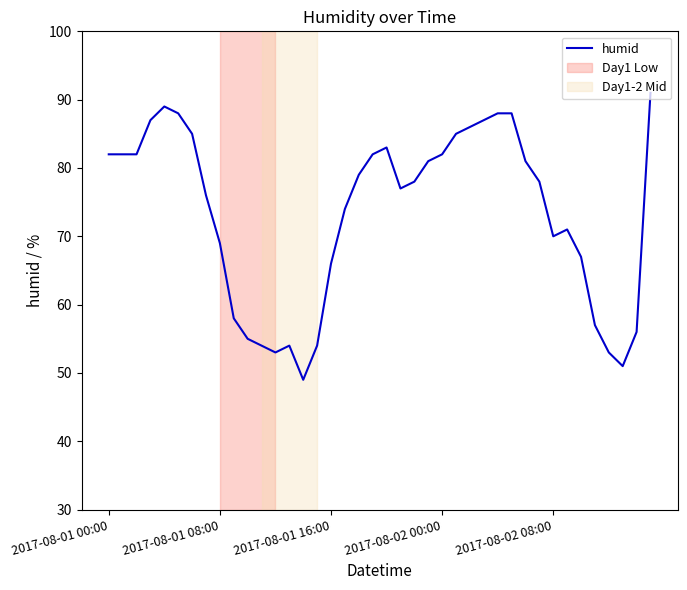

What is the difference between the maximum and minimum values?

42